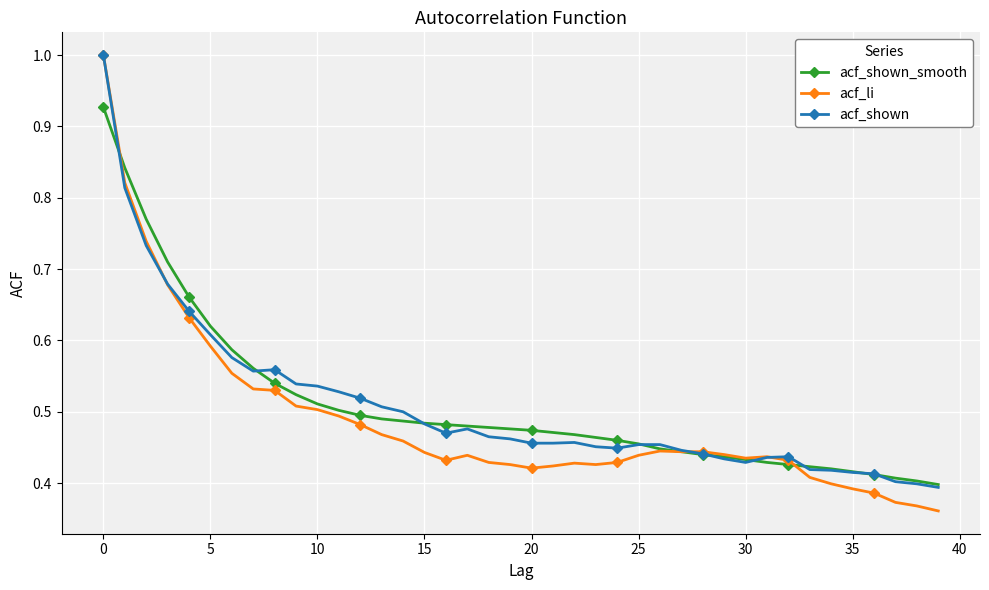

What is the highest value of the acf_li series?

1.0